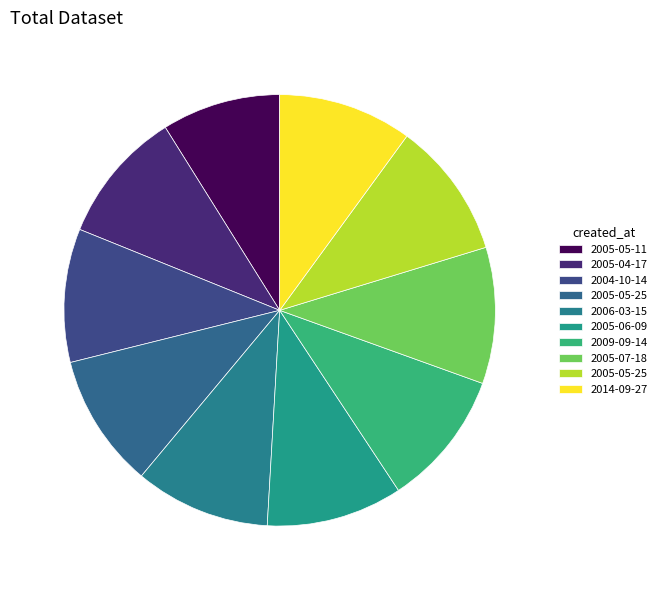

Count the number of slices in the pie.

10